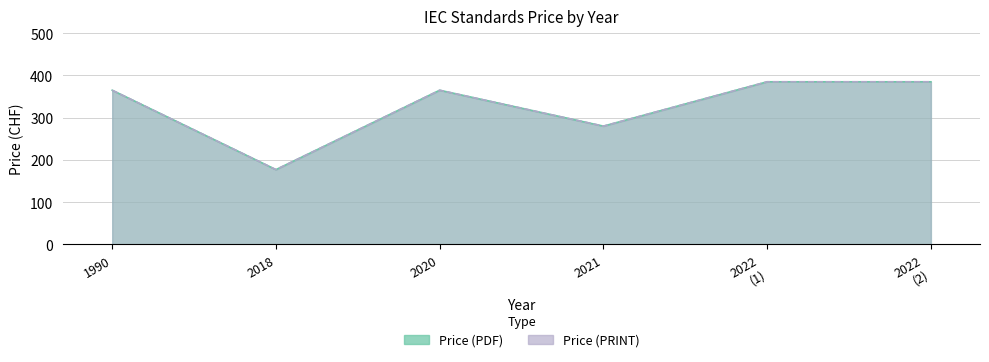

What is the total value across all series at 2022?

770